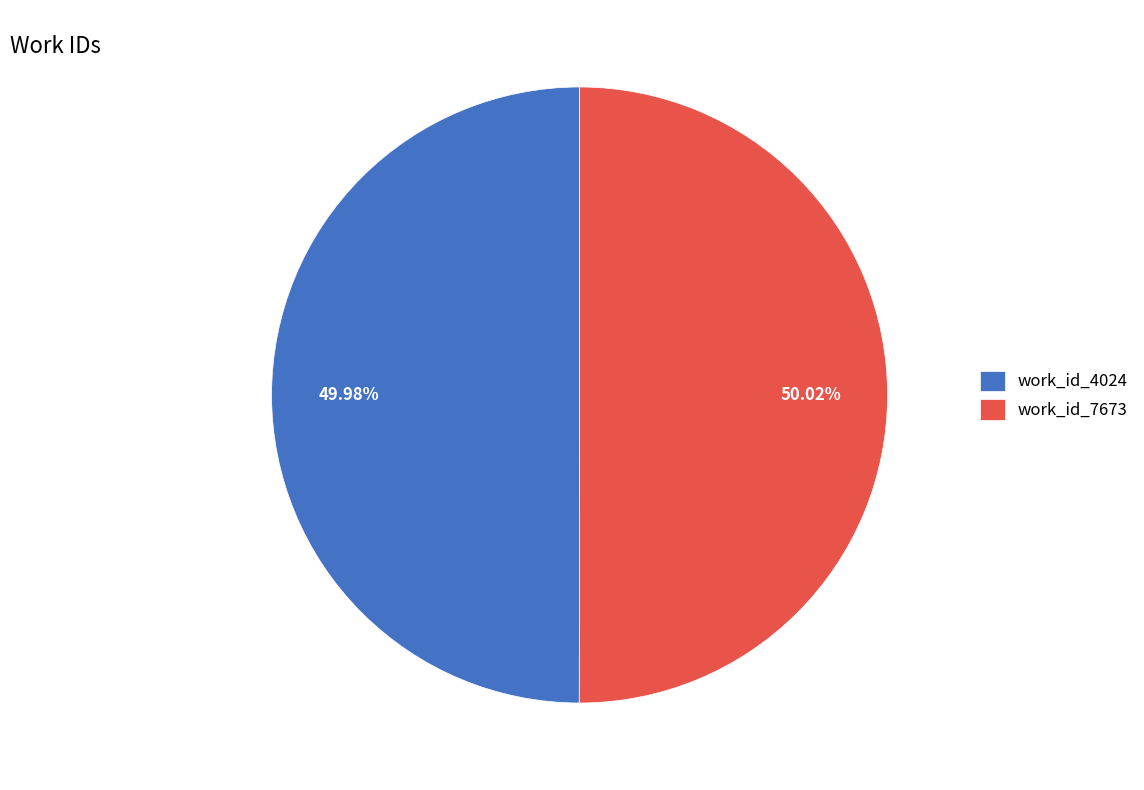

Combined, do work_id_4024 and work_id_7673 account for over 50%?

Yes